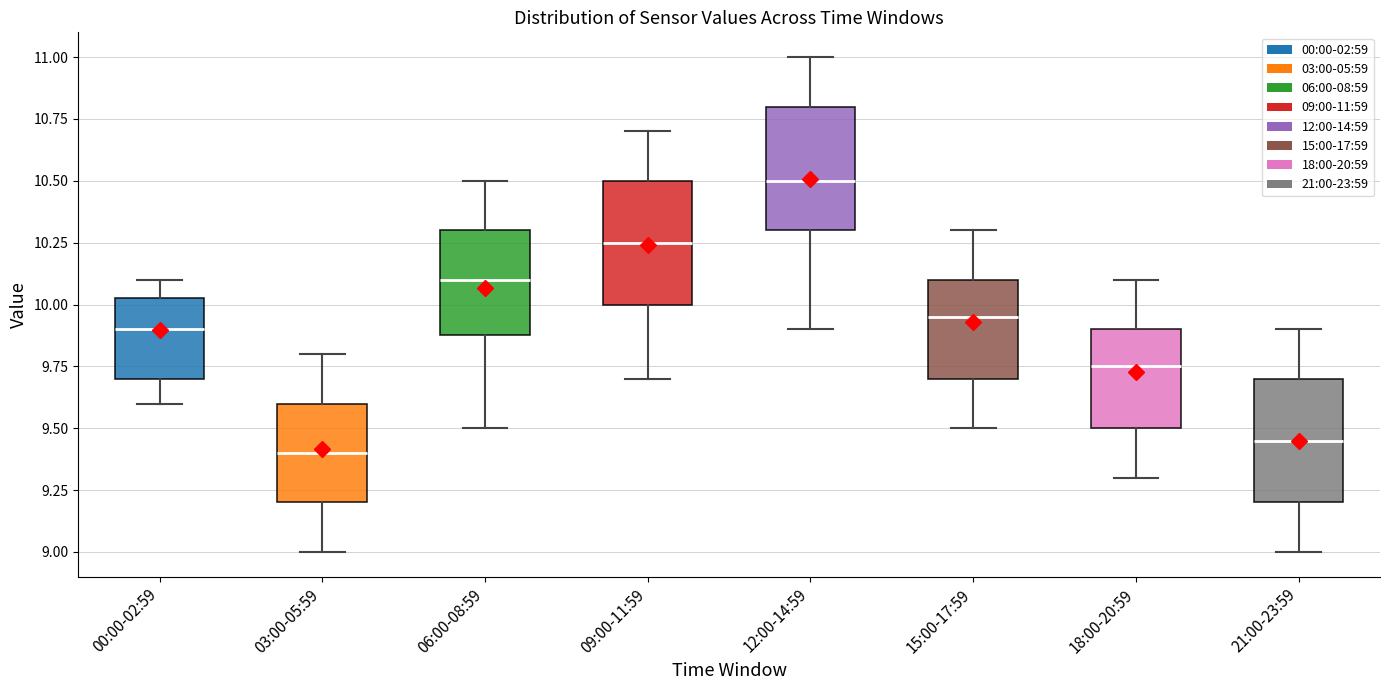

Reading left to right, read every box against the y-axis: the position of its median line, the range the box covers, and the ends of its whiskers. The values are not printed on the chart, so give them approximately, as read against the axis.

00:00-02:59: median 9.90, box 9.70 to 10.05, whiskers 9.60 to 10.10
03:00-05:59: median 9.40, box 9.20 to 9.60, whiskers 9.00 to 9.80
06:00-08:59: median 10.10, box 9.90 to 10.30, whiskers 9.50 to 10.50
09:00-11:59: median 10.25, box 10.00 to 10.50, whiskers 9.70 to 10.70
12:00-14:59: median 10.50, box 10.30 to 10.80, whiskers 9.90 to 11.00
15:00-17:59: median 9.95, box 9.70 to 10.10, whiskers 9.50 to 10.30
18:00-20:59: median 9.75, box 9.50 to 9.90, whiskers 9.30 to 10.10
21:00-23:59: median 9.45, box 9.20 to 9.70, whiskers 9.00 to 9.90